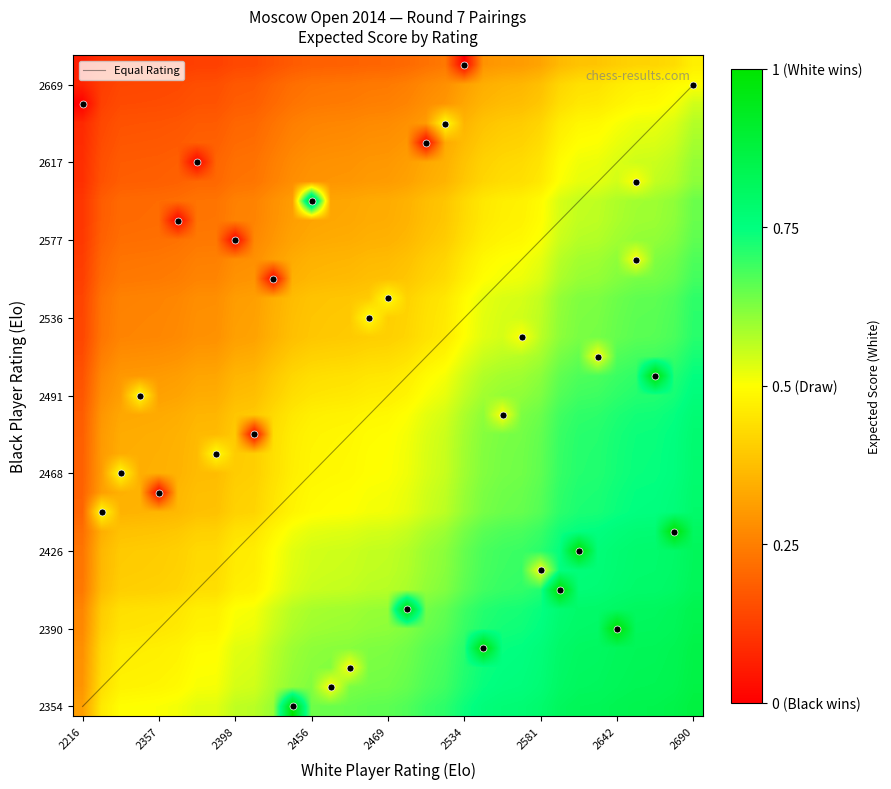

Which has a higher value, 2469 or 2216?

2469